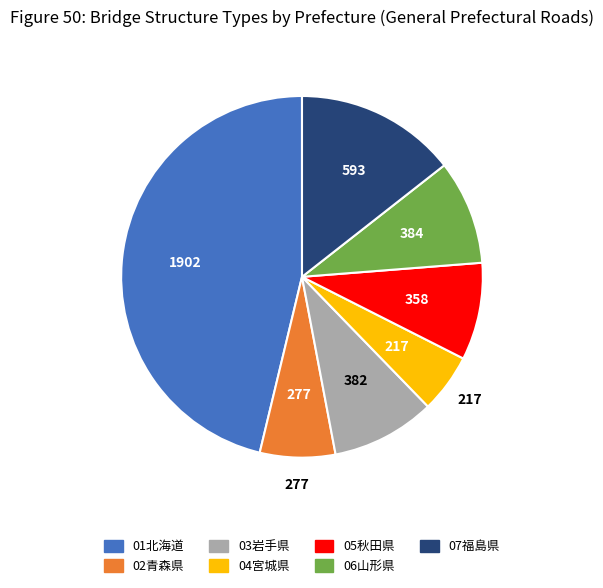

Which category has the biggest portion of the pie?

01北海道